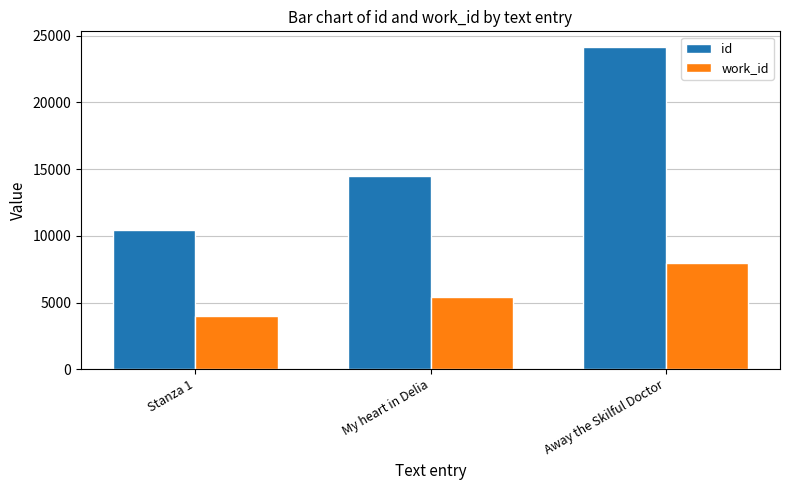

Reading left to right, transcribe all the data shown in this chart.

id: 10412	14492	24130
work_id: 4020	5400	7957